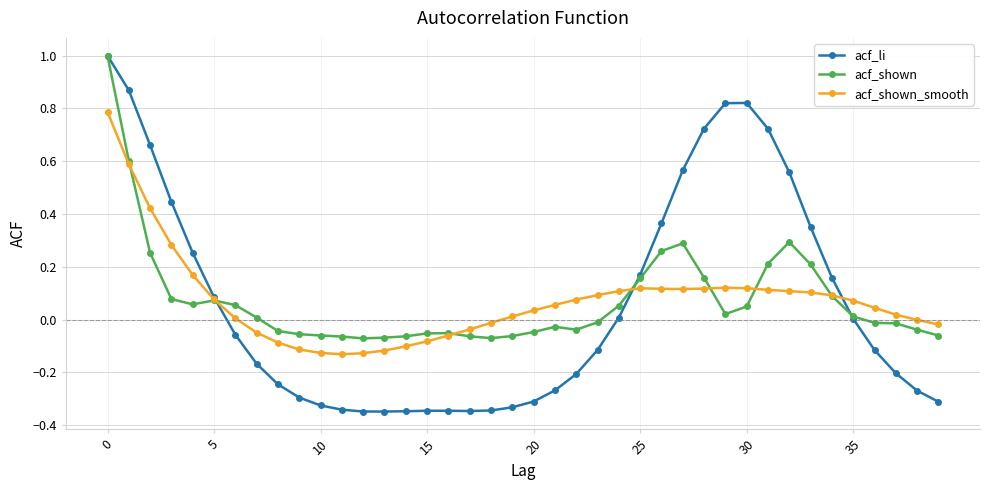

How many values in the acf_shown series exceed 0?

20